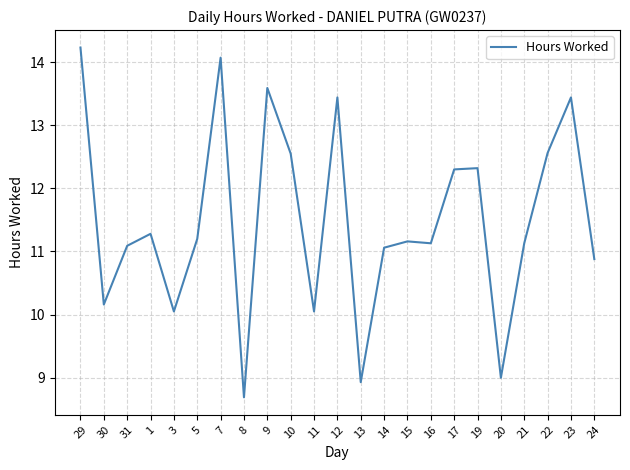

What is the change in value from 5 to 7?

+2.9